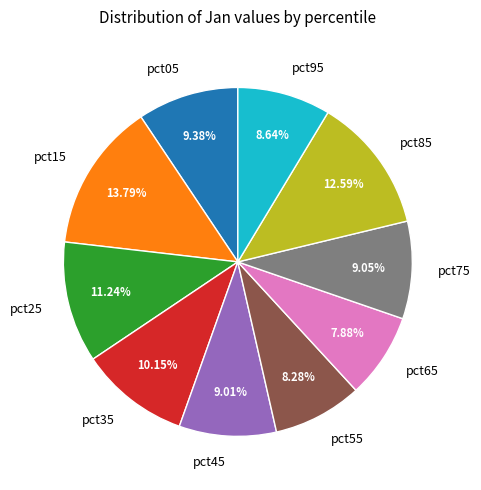

The pct15 slice represents 14% of the pie. True or false?

True